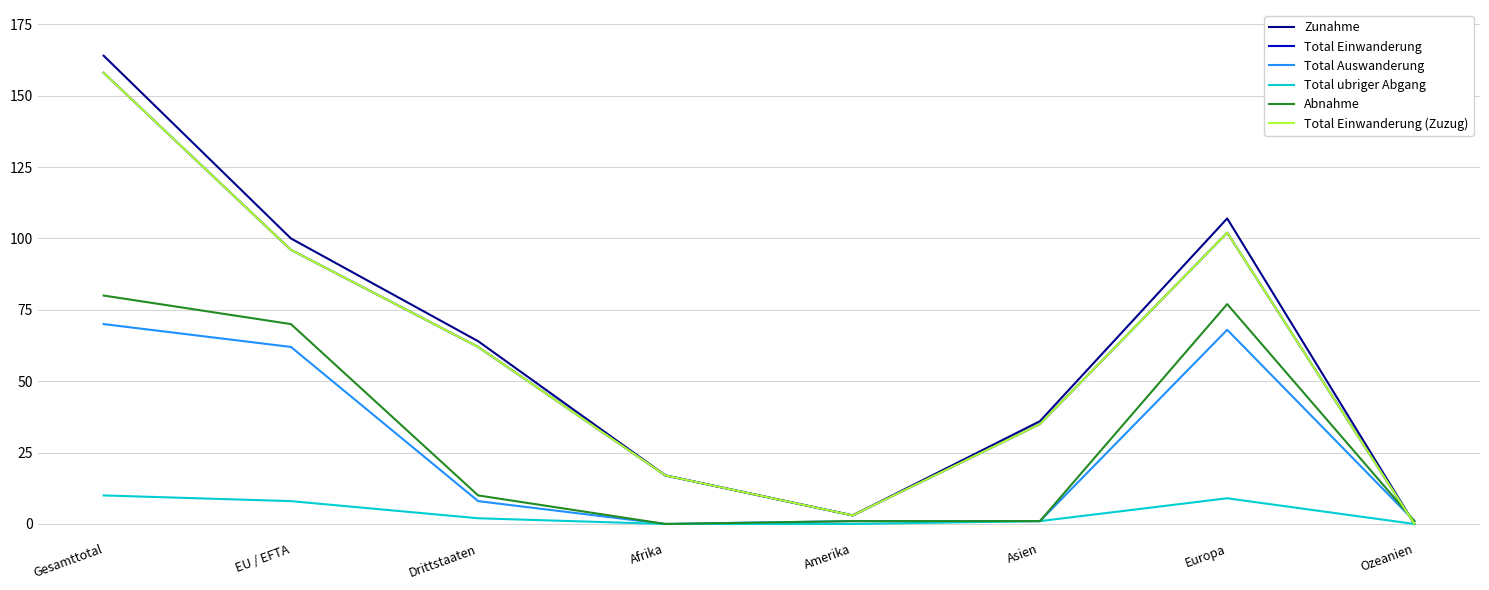

What is the label of the 8th point from the left?

Ozeanien